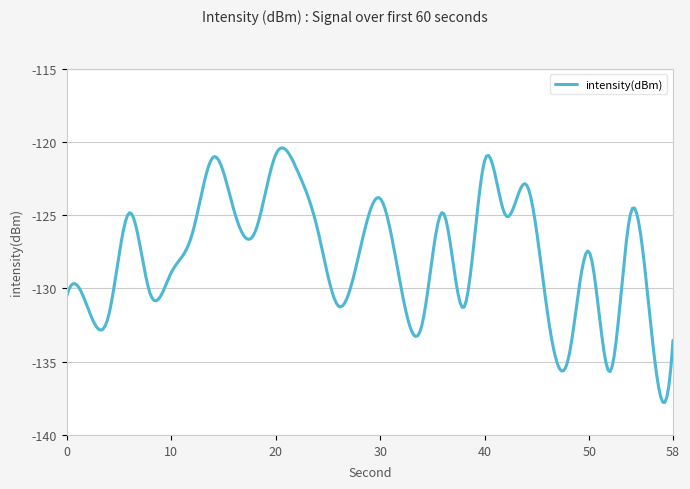

True or false: the data has more than 0 interior local peaks.

True